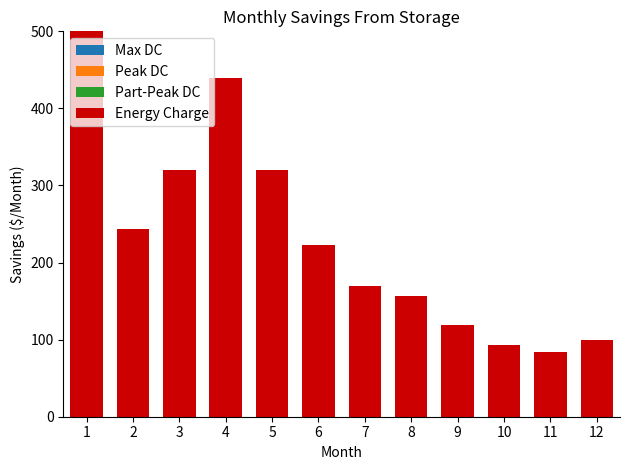

Which category has the lowest value across all series?

1